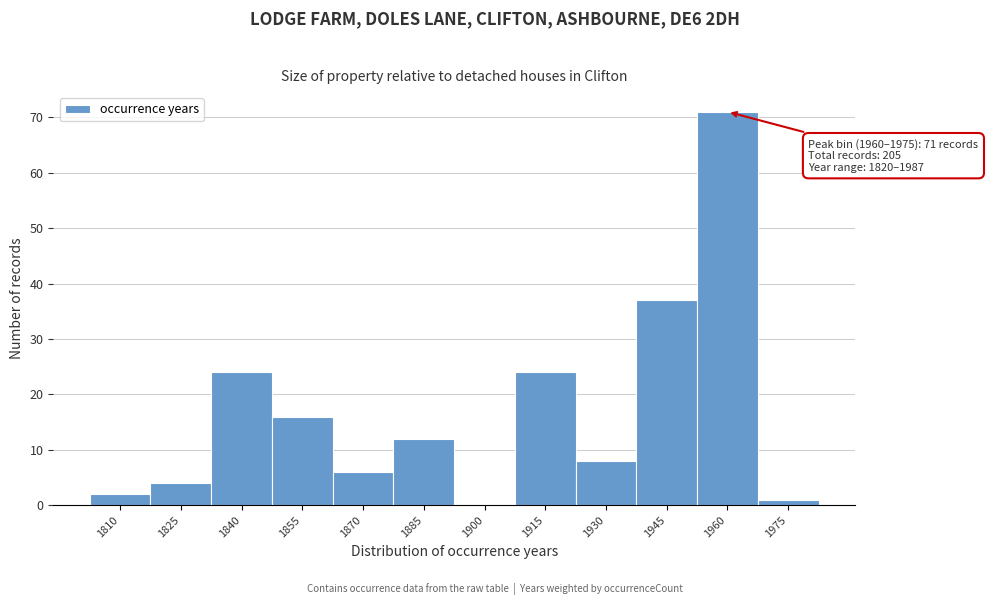

Reading right to left, extract all data points from this chart.

1975=1	1960=71	1945=37	1930=8	1915=24	1900=0	1885=12	1870=6	1855=16	1840=24	1825=4	1810=2